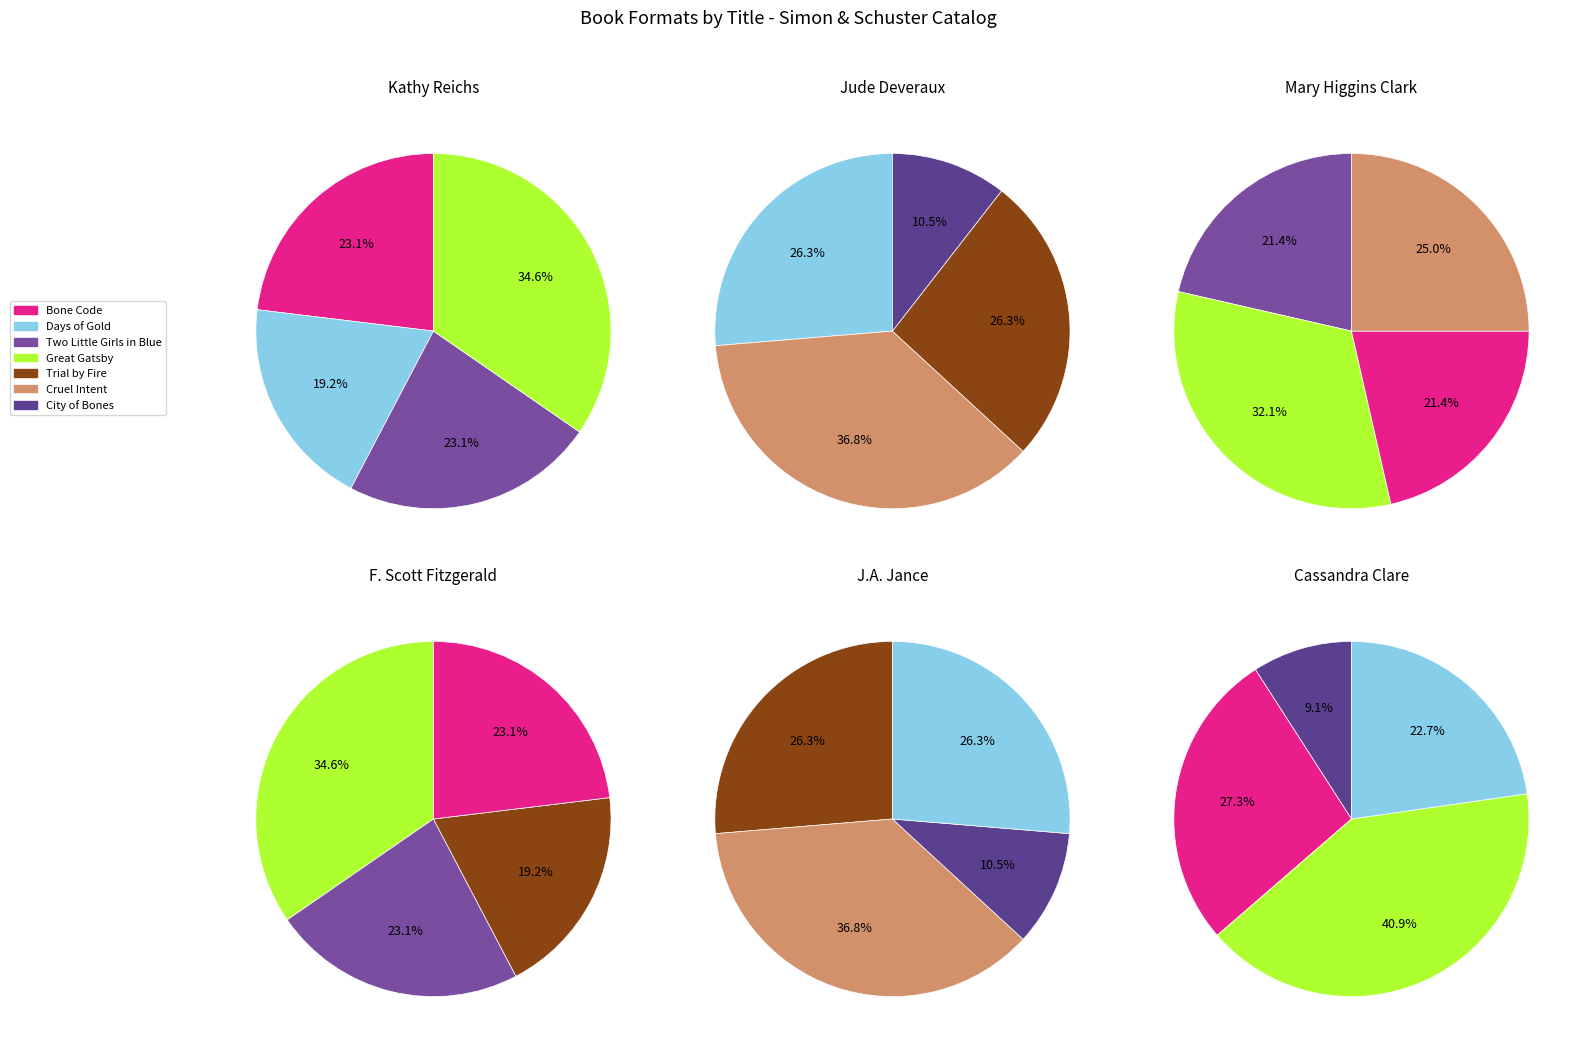

To the nearest percent, what is the combined percentage of Great Gatsby and Trial by Fire?

35%